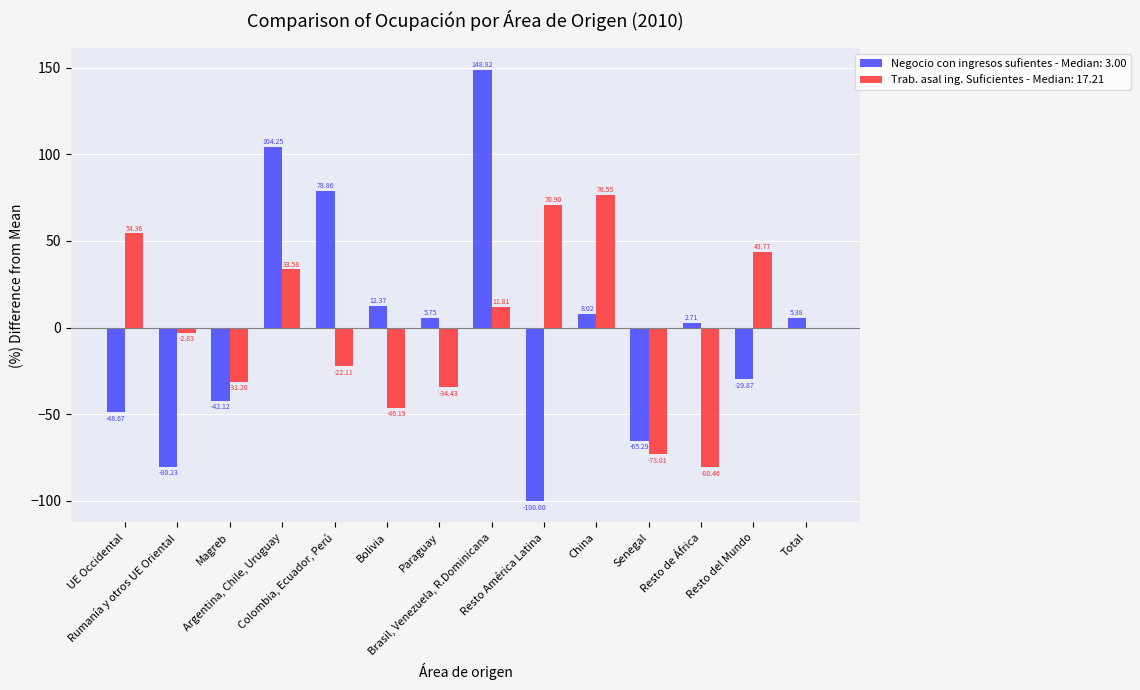

What are all the series names shown in the legend?

Negocio con ingresos sufientes - Median: 3.00, Trab. asal ing. Suficientes - Median: 17.21